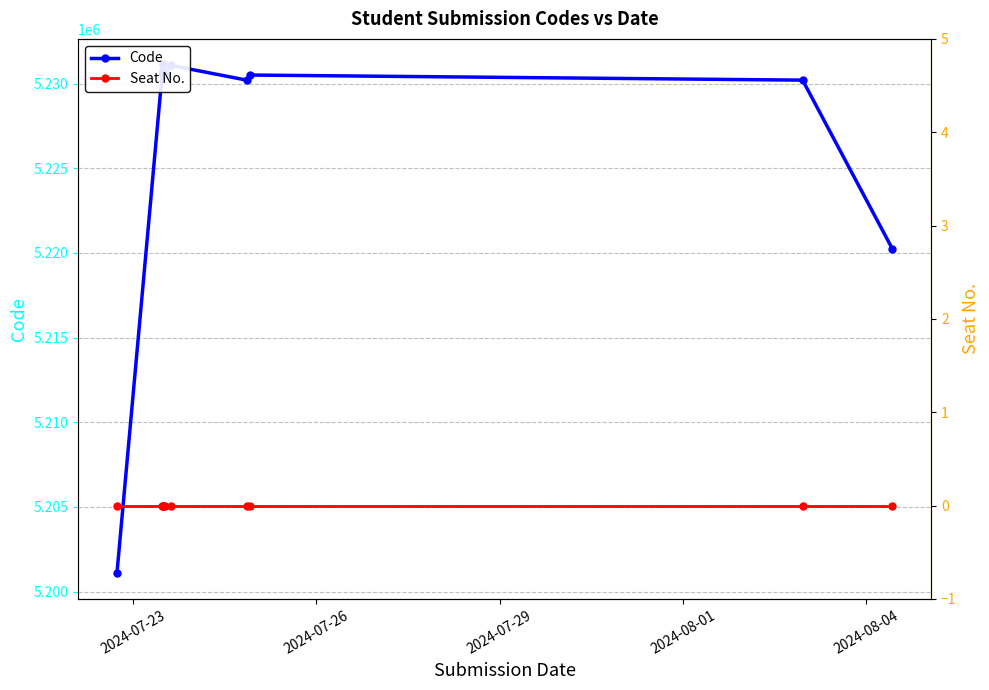

How many lines are shown in the chart?

2